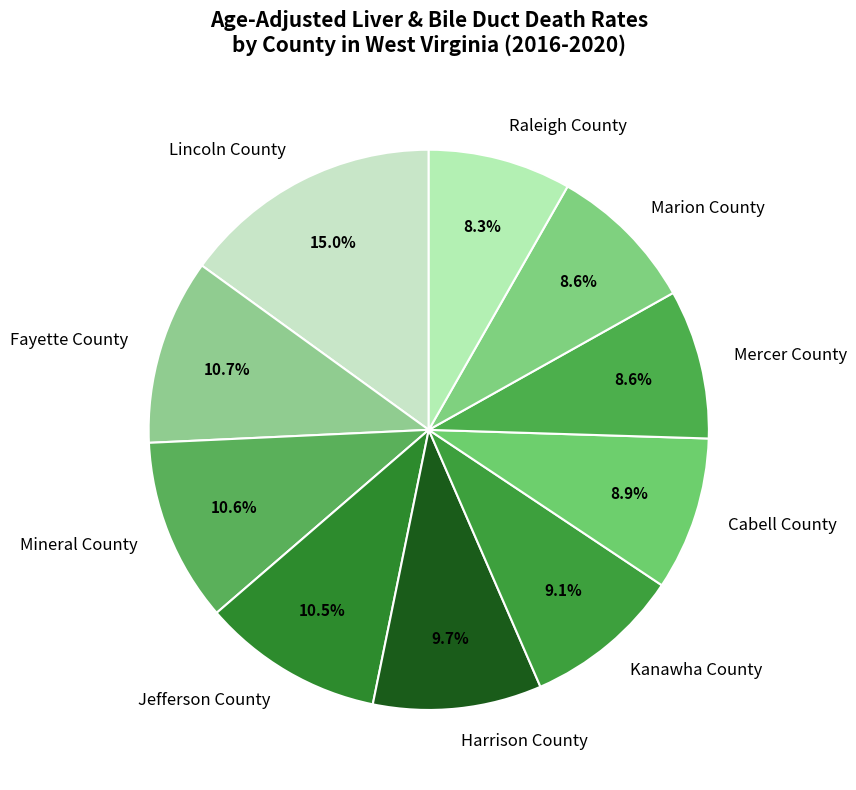

True or false: Mercer County accounts for 9% of the total.

True